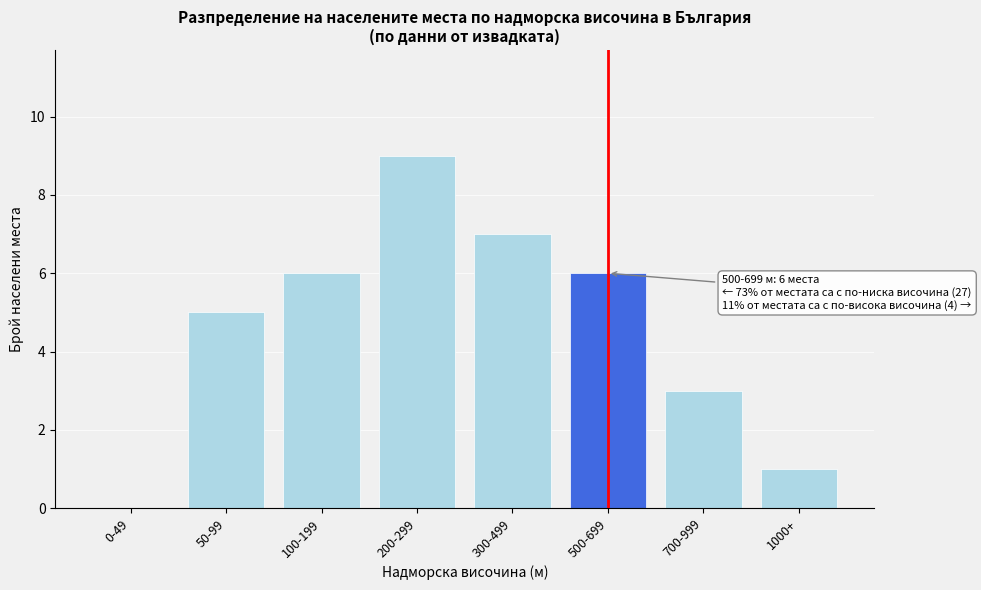

Reading left to right, transcribe all the data shown in this chart.

0-49=0	50-99=5	100-199=6	200-299=9	300-499=7	500-699=6	700-999=3	1000+=1